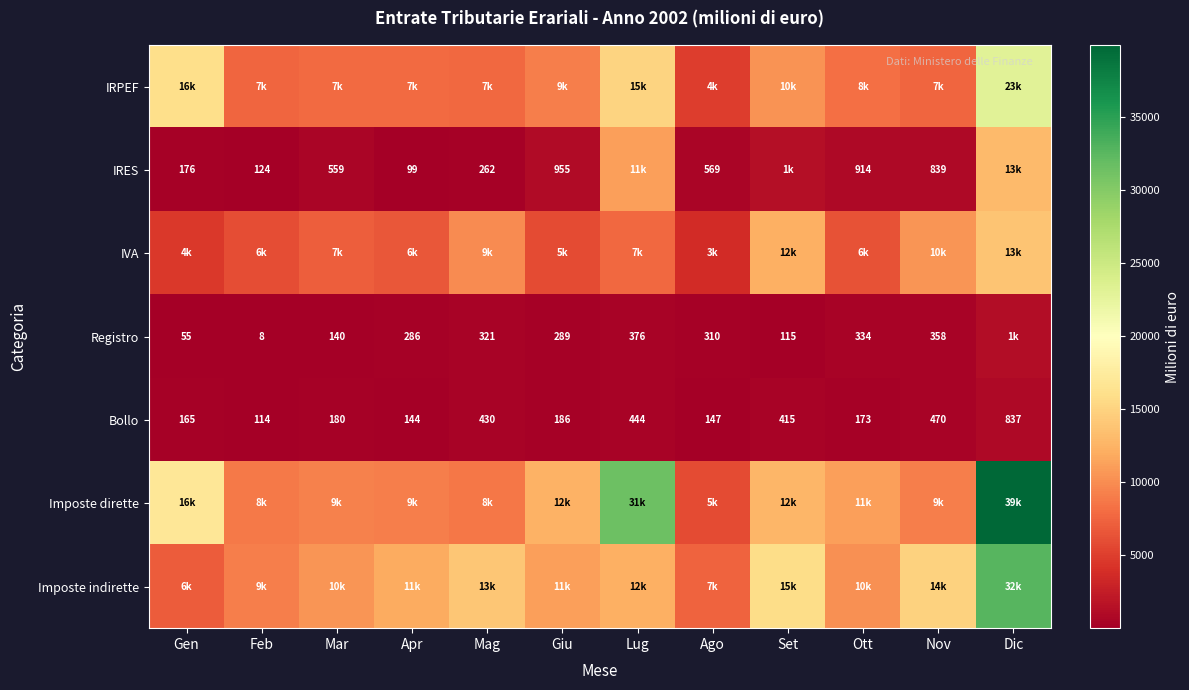

What is the difference between the Bollo values at Ago and Mar?

33